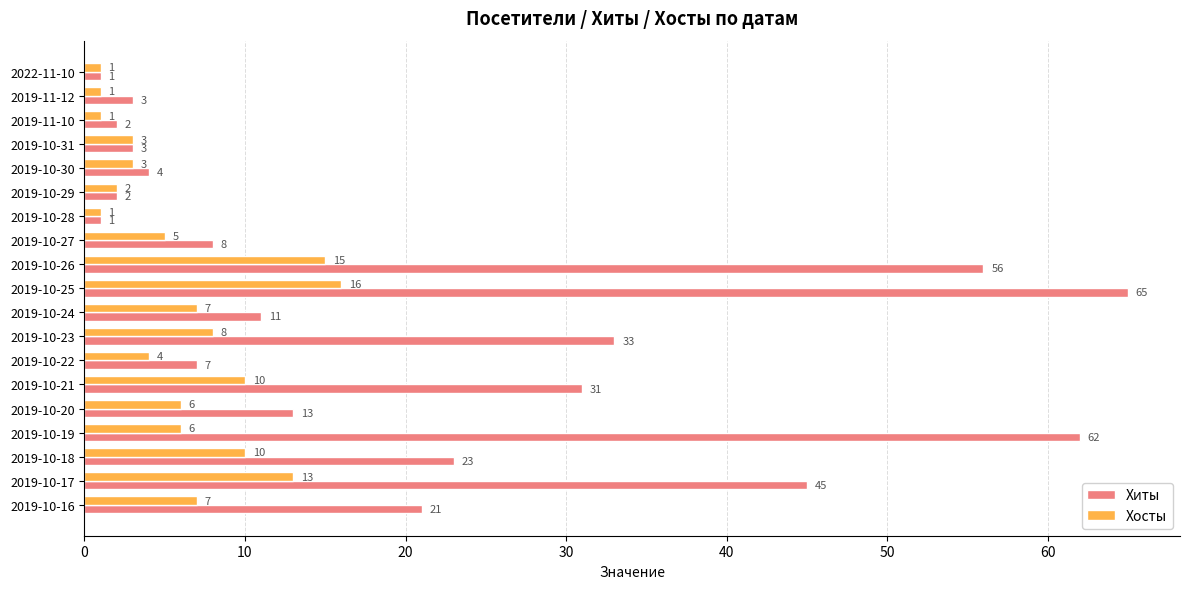

Where is Хосты nearest to the value 8?

2019-10-23